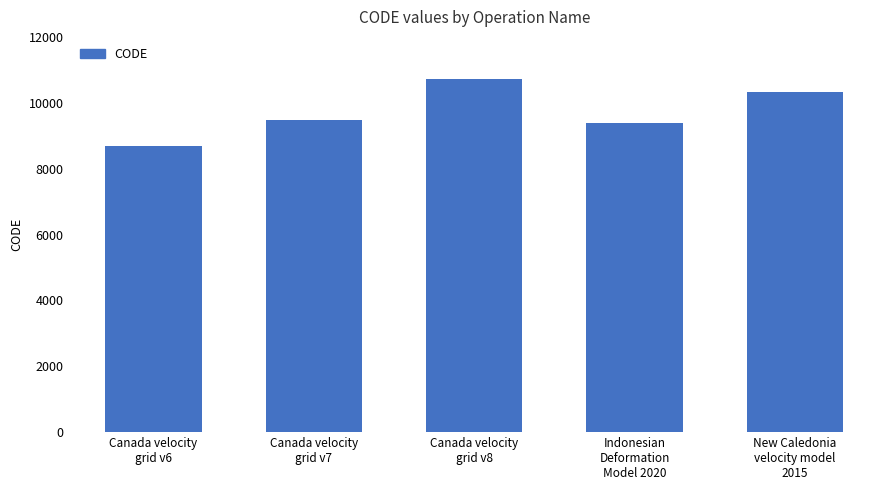

The value at New Caledonia
velocity model
2015 is 10323. True or false?

True